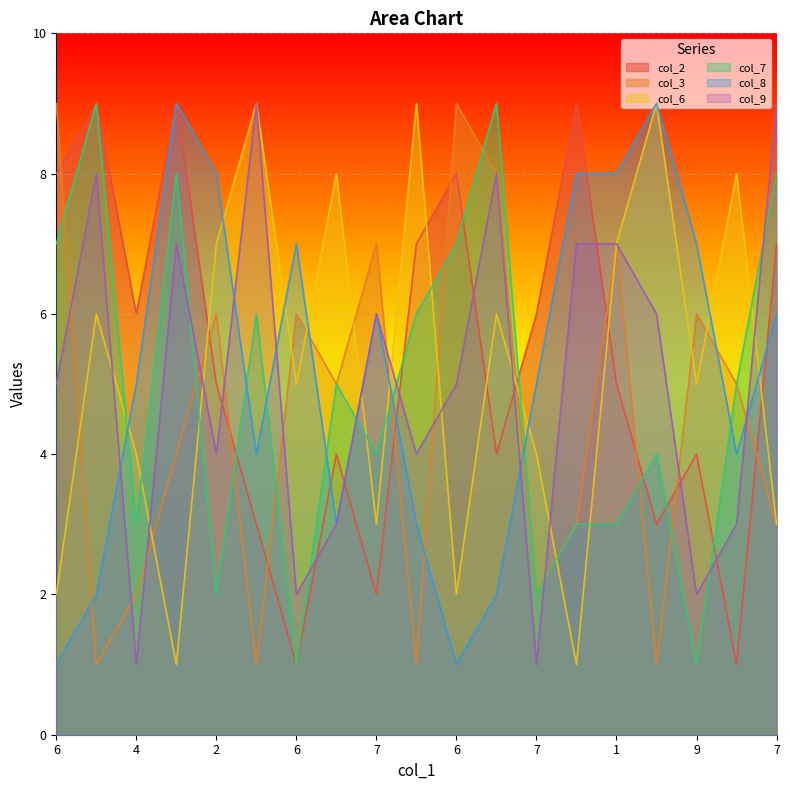

True or false: col_6 and col_8 intersect in this chart.

True